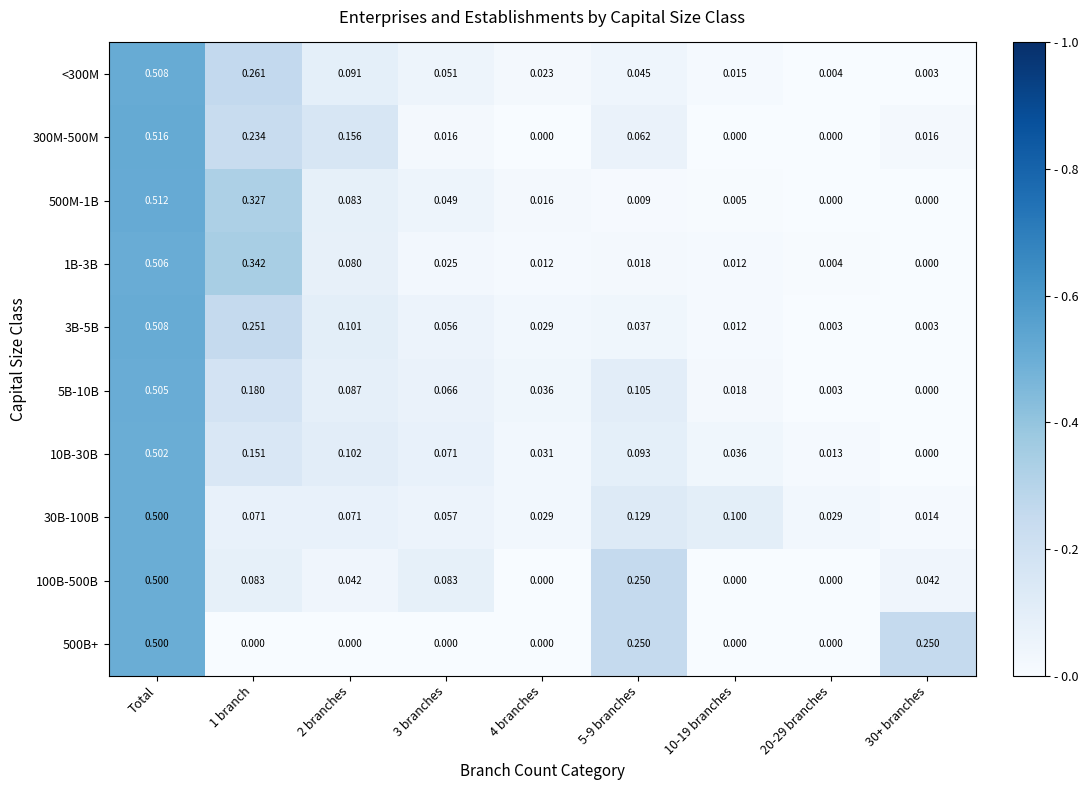

What is the maximum value shown in the chart?

0.5